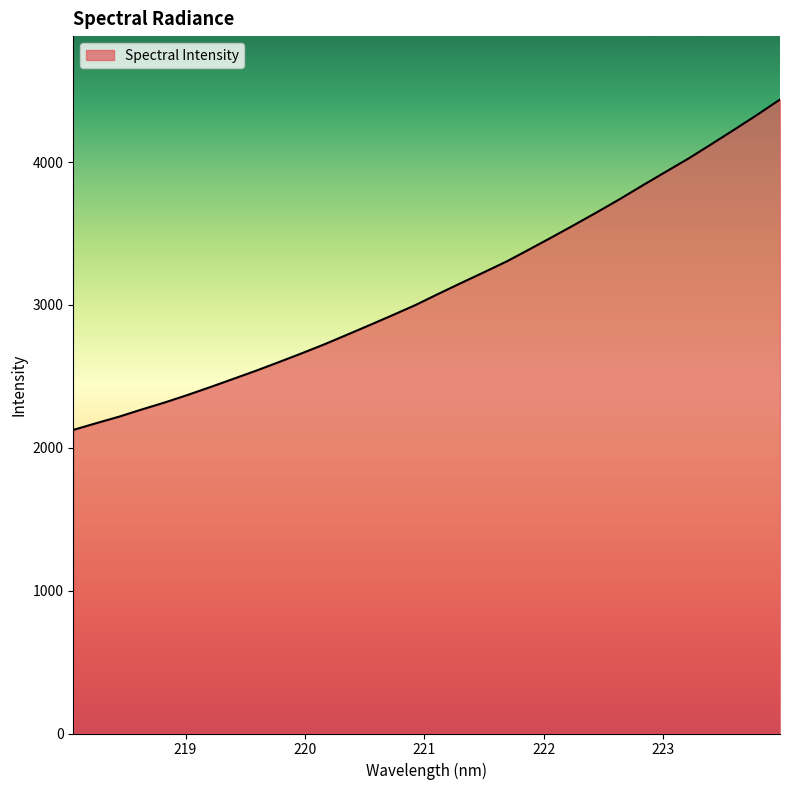

What is the difference between the maximum and minimum values?

2312.6